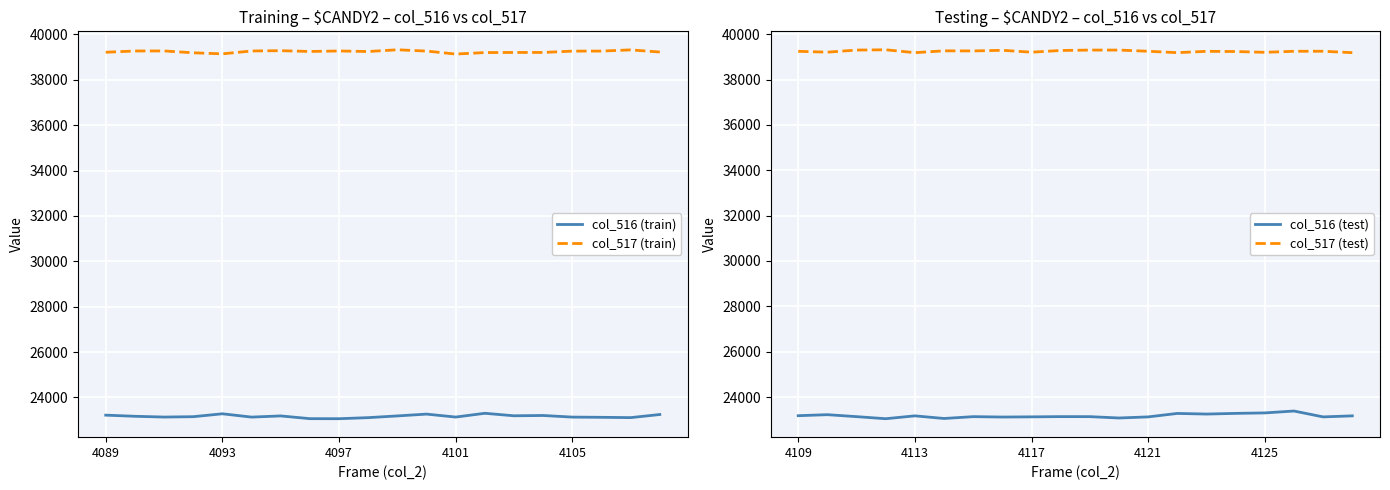

What is the maximum value for col_517 (test)?

39317